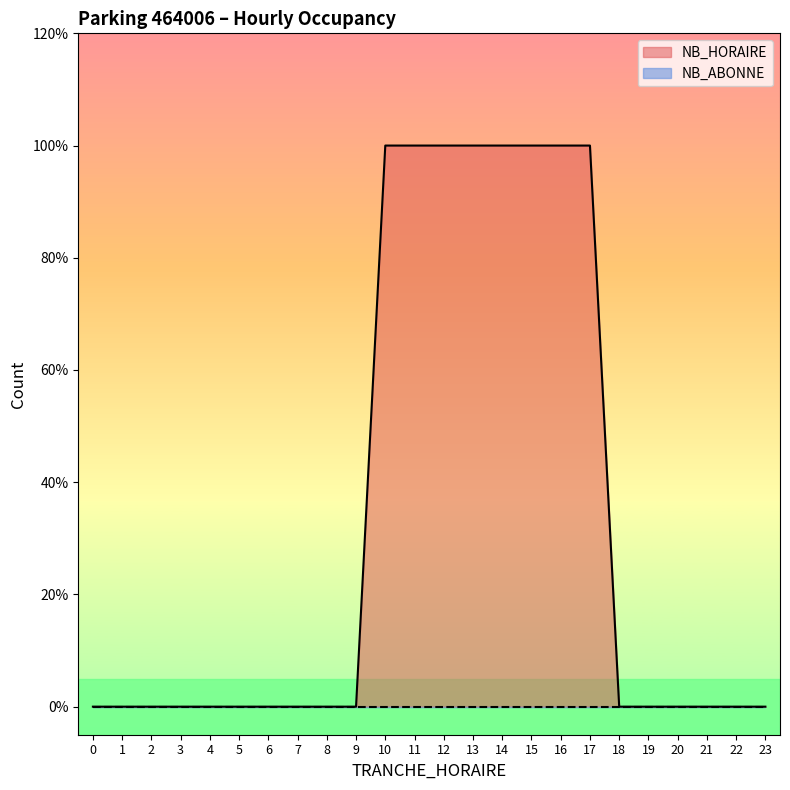

Which label corresponds to the largest value in the chart?

10